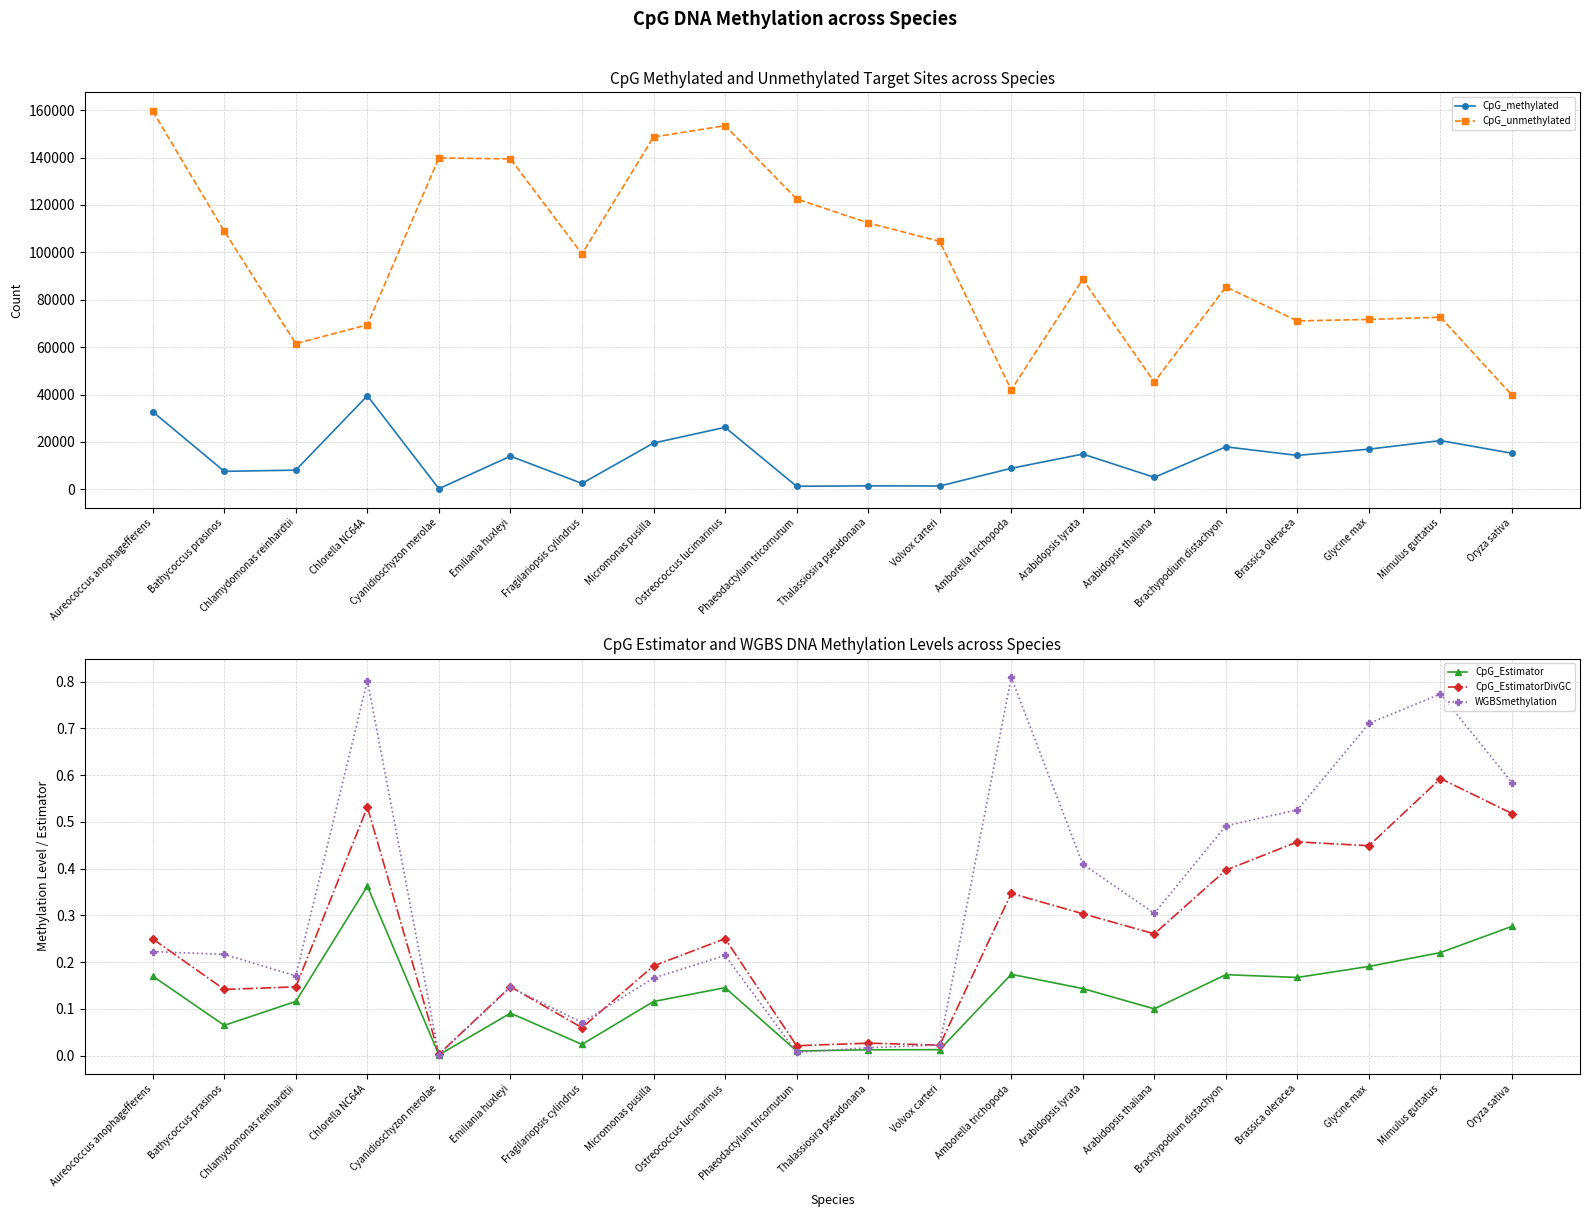

The value of CpG_methylated at Chlamydomonas reinhardtii is 13393.8. True or false?

False